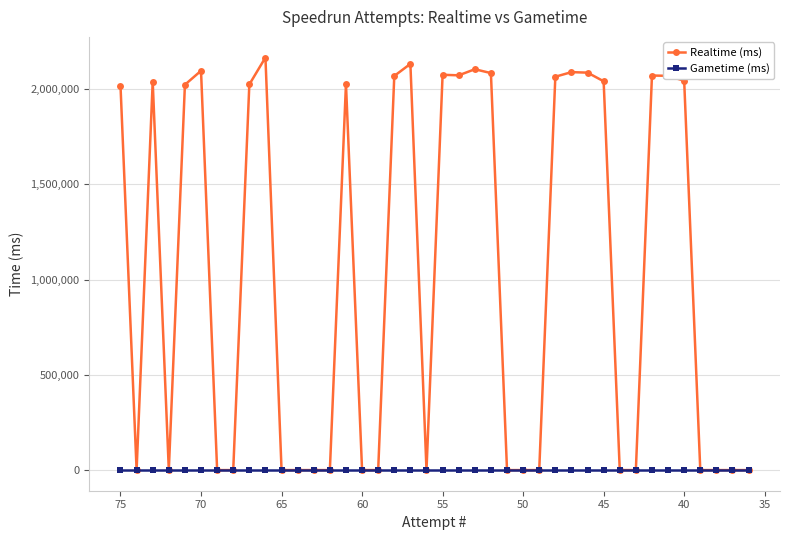

What are all the series names shown in the legend?

Realtime (ms), Gametime (ms)